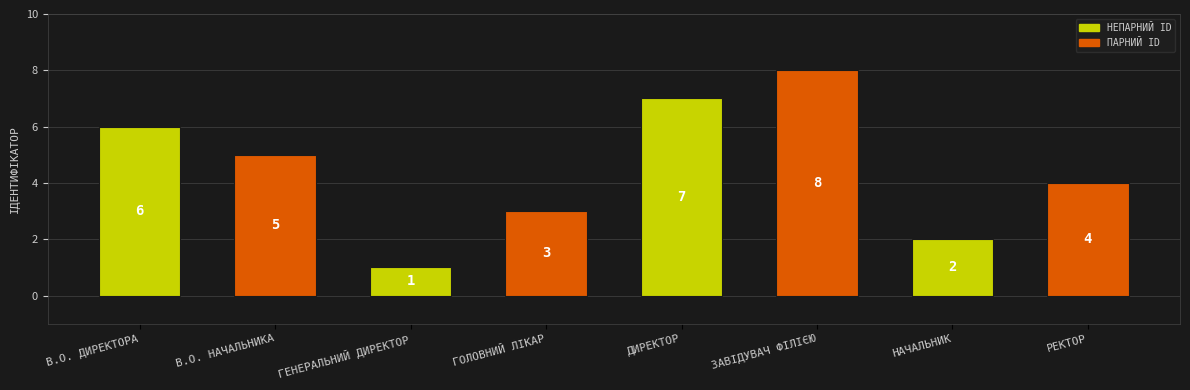

What is the sum of all values?

36